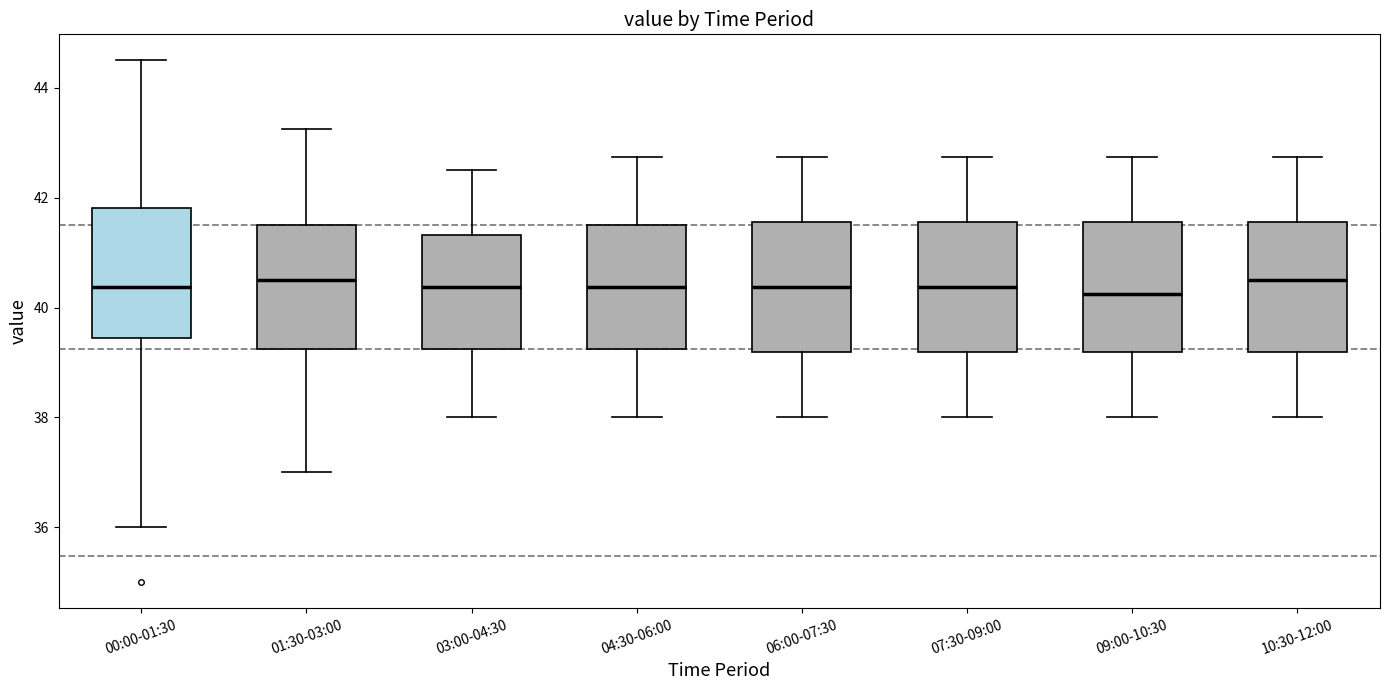

Reading left to right, transcribe this box plot: for each box, give where its median line is, the range the box spans, and where its two whiskers end, as read against the y-axis. The values are not printed on the chart, so give them approximately, as read against the axis.

00:00-01:30: median 40.4, box 39.4 to 41.8, whiskers 36.0 to 44.6
01:30-03:00: median 40.6, box 39.2 to 41.6, whiskers 37.0 to 43.2
03:00-04:30: median 40.4, box 39.2 to 41.4, whiskers 38.0 to 42.6
04:30-06:00: median 40.4, box 39.2 to 41.6, whiskers 38.0 to 42.8
06:00-07:30: median 40.4, box 39.2 to 41.6, whiskers 38.0 to 42.8
07:30-09:00: median 40.4, box 39.2 to 41.6, whiskers 38.0 to 42.8
09:00-10:30: median 40.2, box 39.2 to 41.6, whiskers 38.0 to 42.8
10:30-12:00: median 40.6, box 39.2 to 41.6, whiskers 38.0 to 42.8